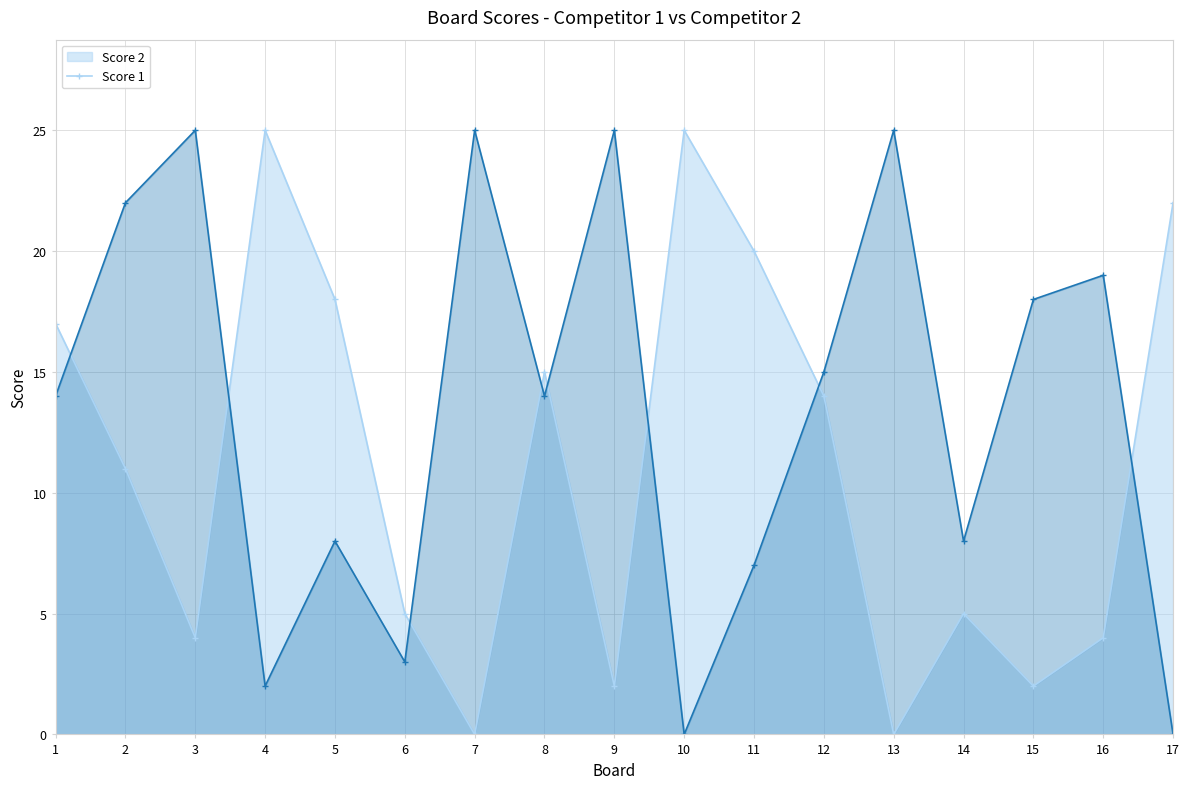

Reading left to right, extract all data points from this chart.

Score 2: 17	11	4	25	18	5	0	15	2	25	20	14	0	5	2	4	22
Score 1: 14	22	25	2	8	3	25	14	25	0	7	15	25	8	18	19	0